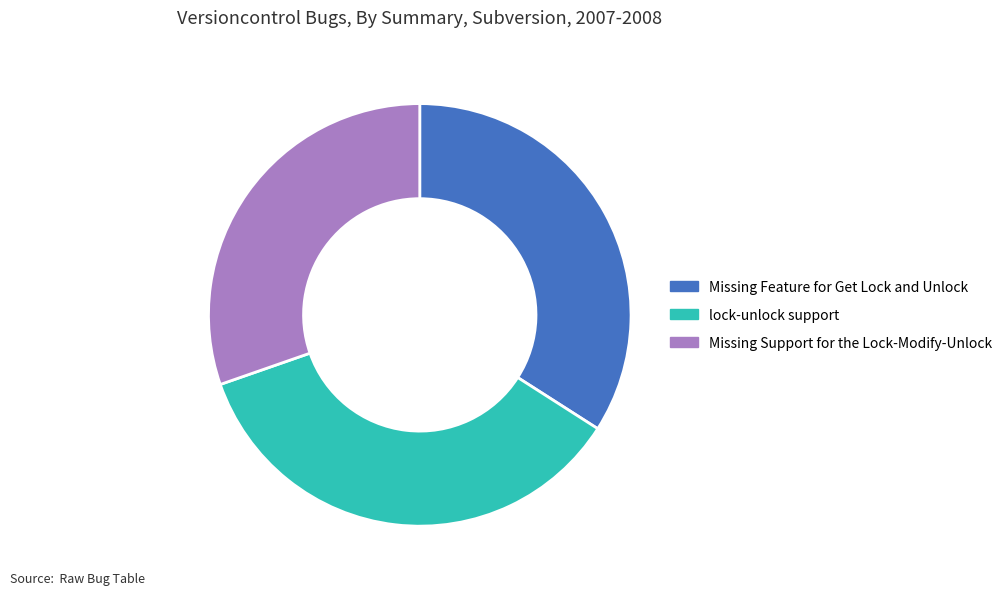

Is it true that Missing Feature for Get Lock and Unlock is 34% of the pie?

True